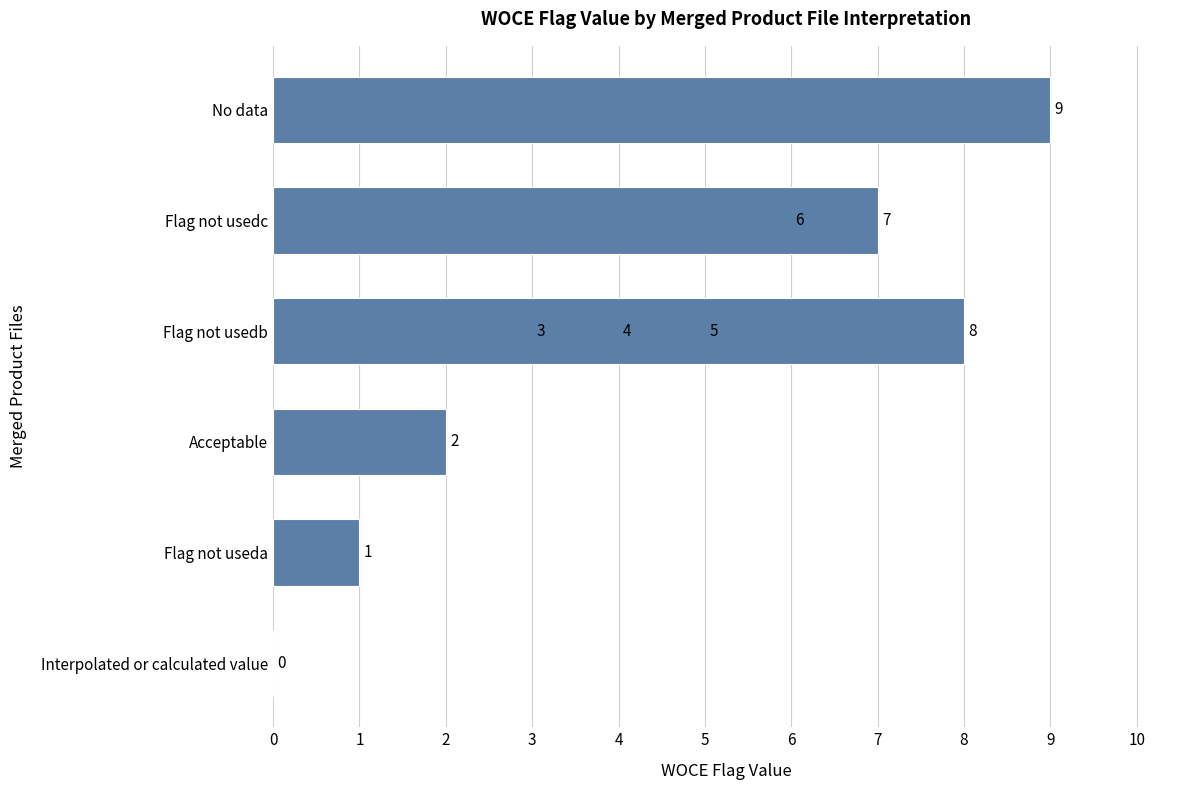

What is the difference between the second highest and minimum values?

8